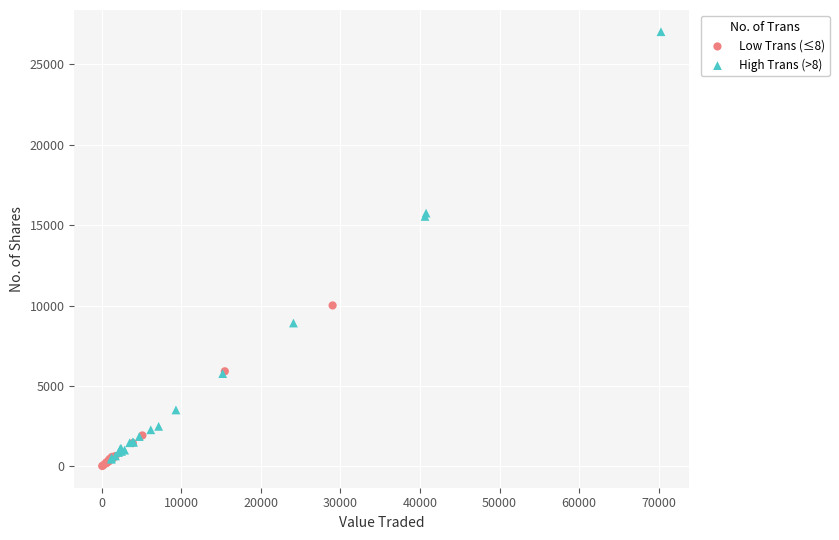

Which series has the widest spread of Y values?

High Trans (>8)